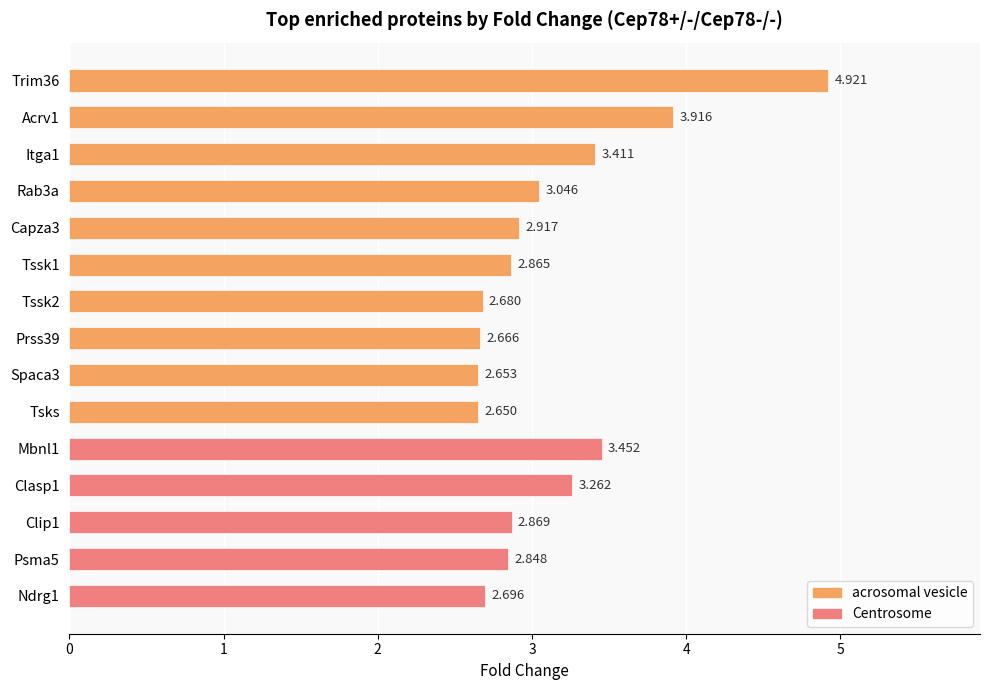

True or false: the data shows 2.7 at Tssk2.

True